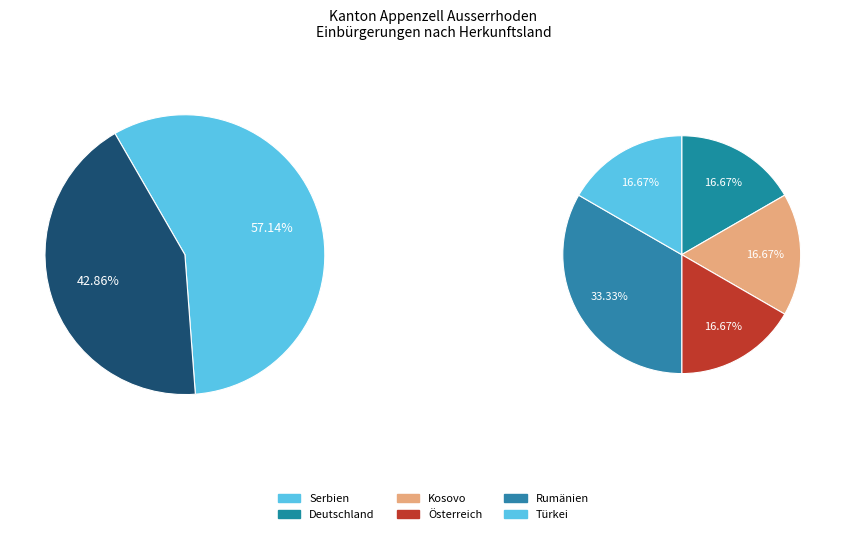

Which category has the smallest portion of the pie?

Deutschland